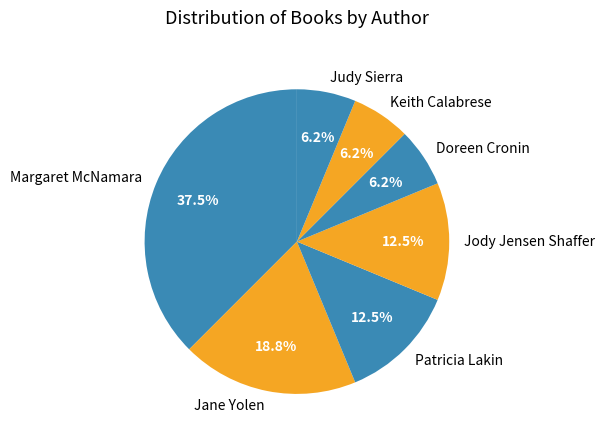

What percentage is the Keith Calabrese slice, to the nearest percent?

6%